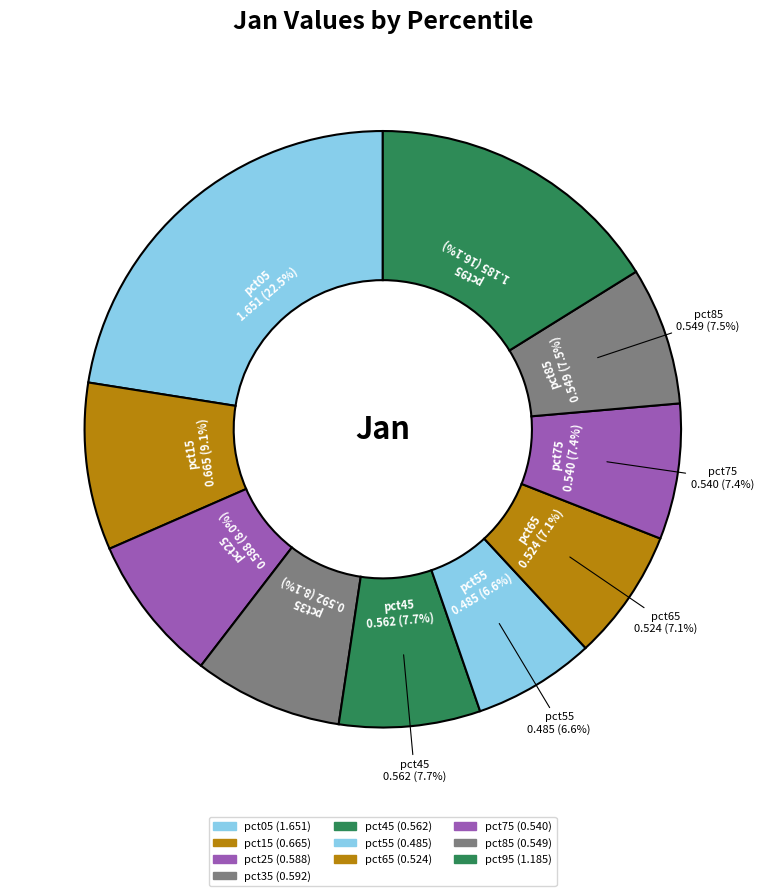

To the nearest percent, what percentage of the pie is pct05?

22%